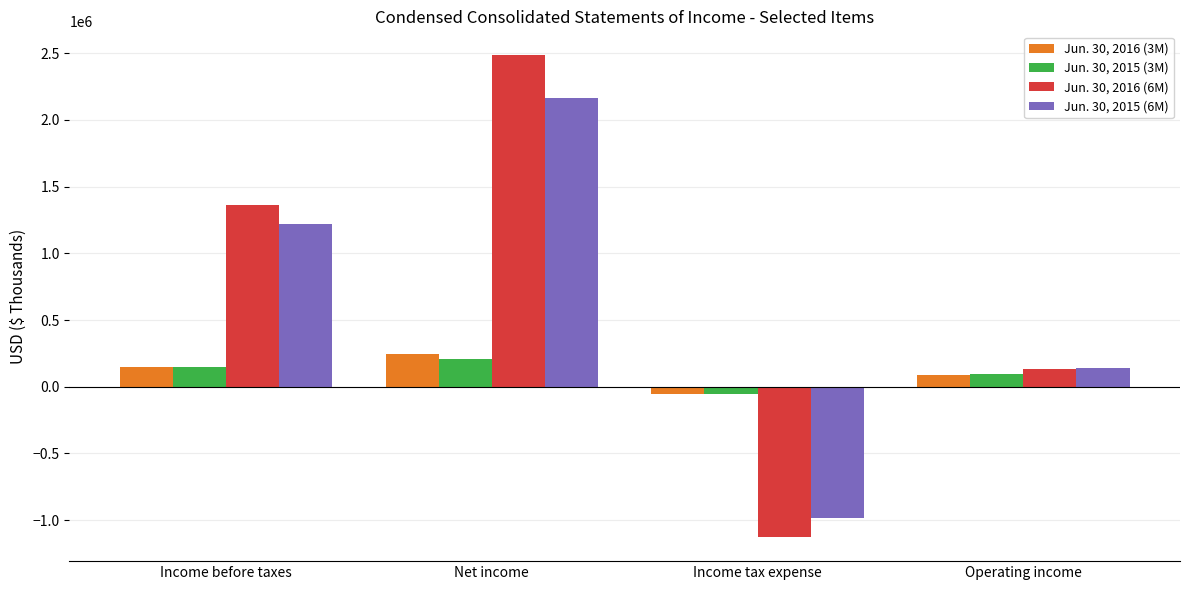

How many Jun. 30, 2015 (3M) values are between 93395 and 211047?

3